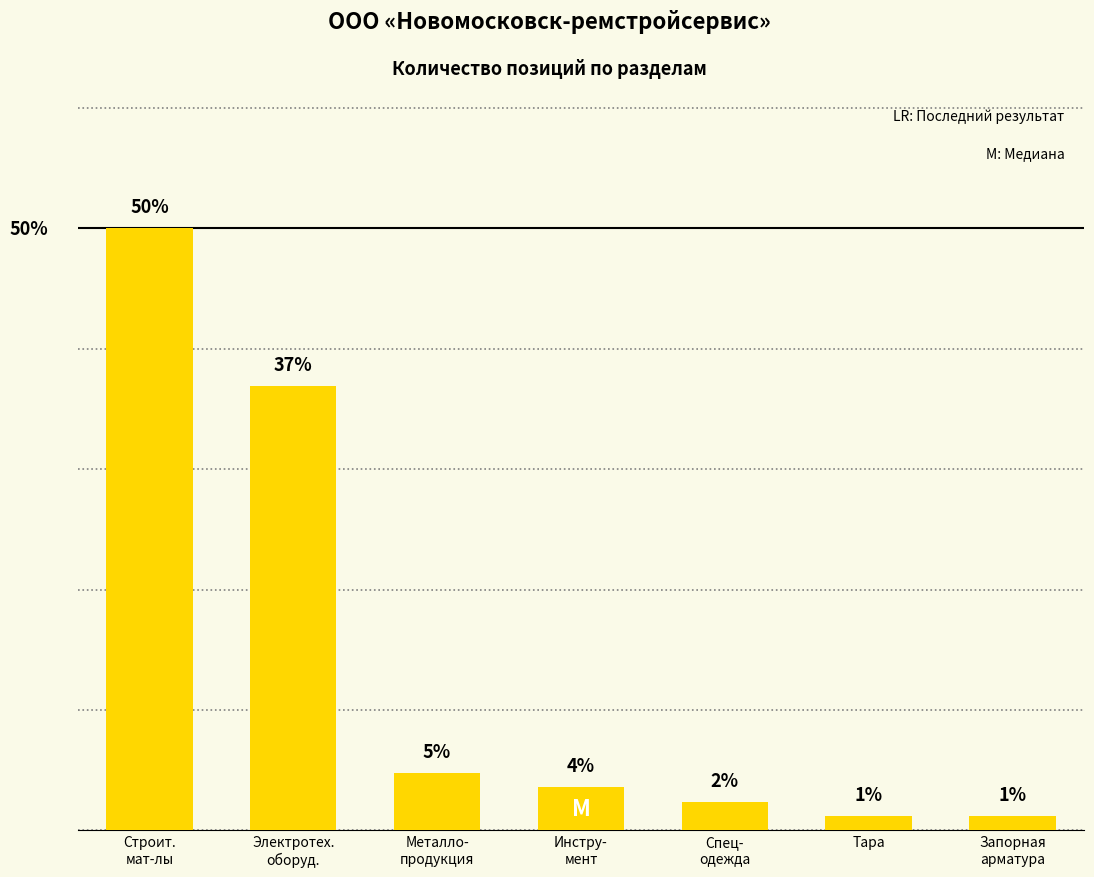

Does the chart contain any negative values?

No